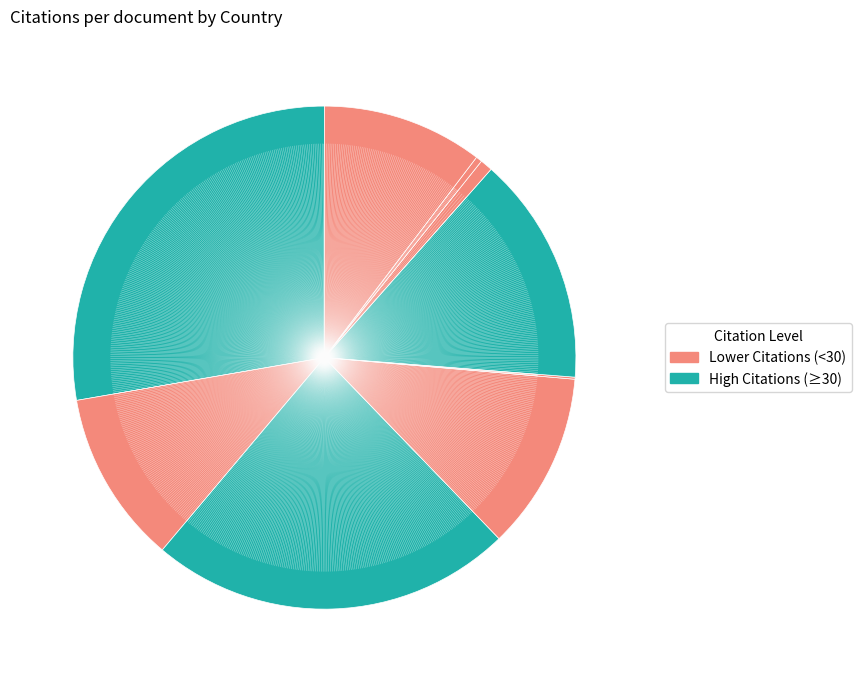

Which slice is the smallest?

Oman